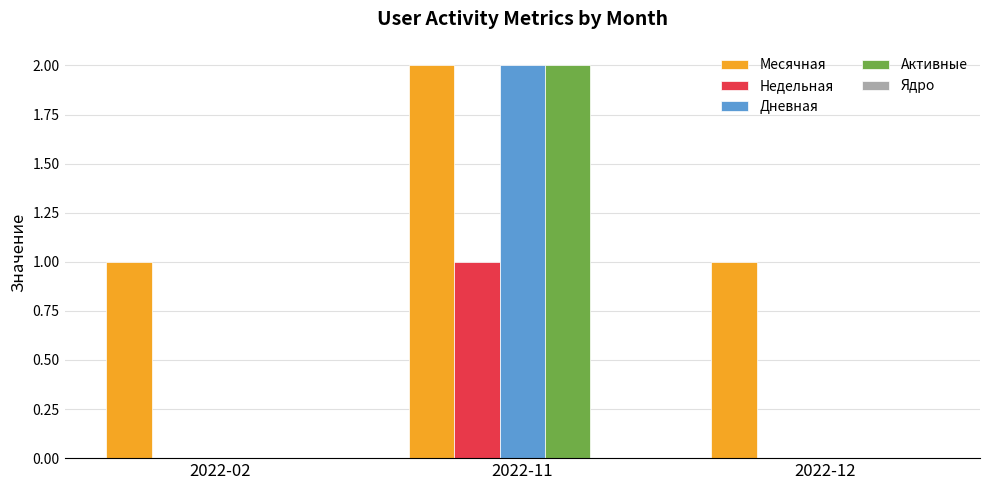

What is the maximum value for Дневная?

2